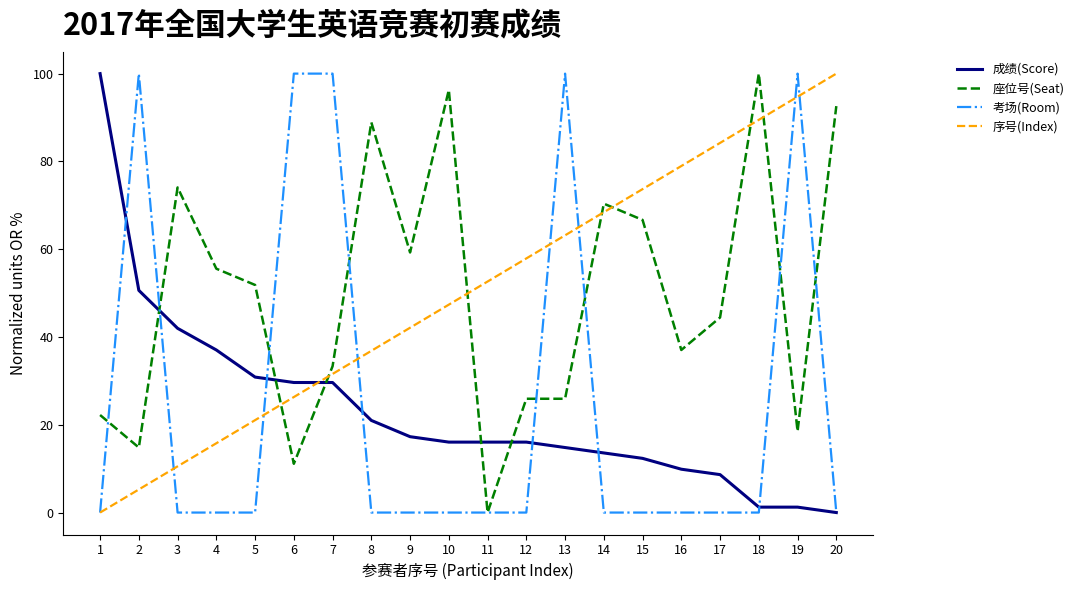

The 座位号(Seat) series shows 161.9 at 18. True or false?

False